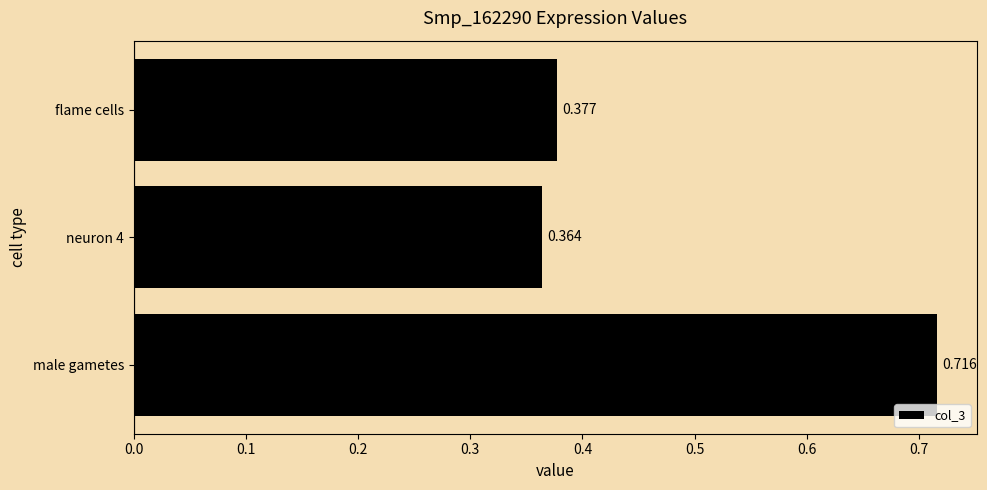

At which category does the chart reach its peak across all series?

male gametes